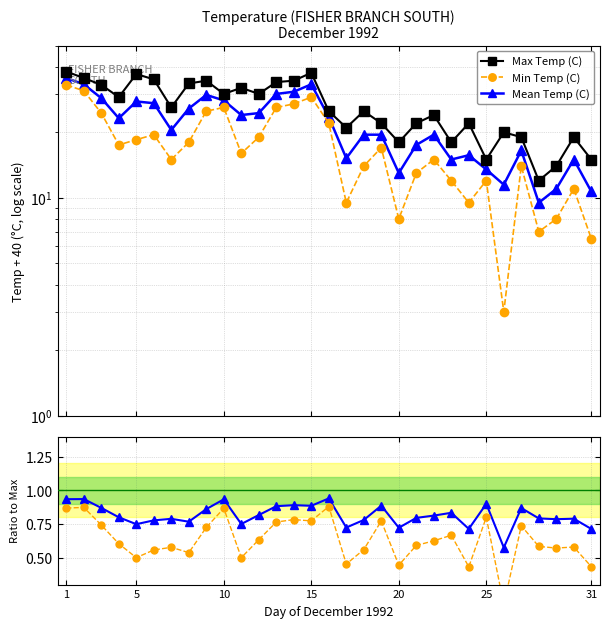

List the series in order of their peak value, lowest first.

Min/Max ratio, Mean/Max ratio, Min Temp (C), Mean Temp (C), Max Temp (C)